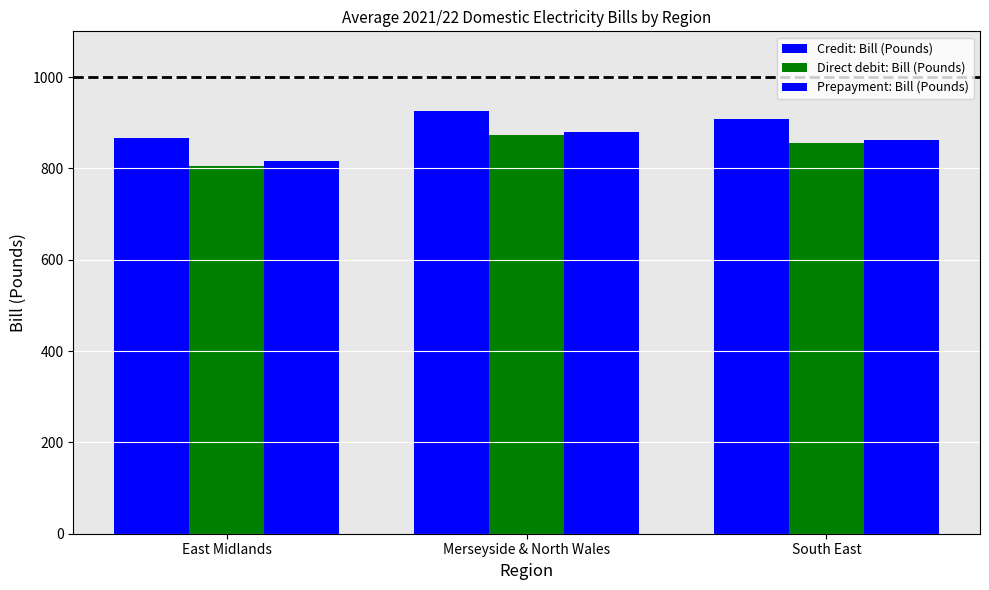

How many bars are there in each group?

3